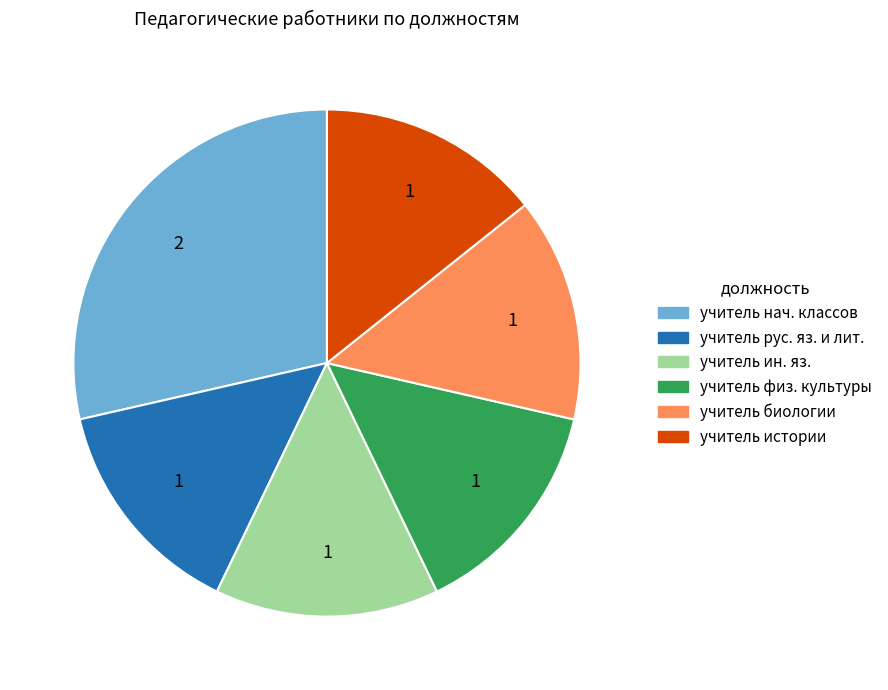

Is there a majority slice in this chart?

No